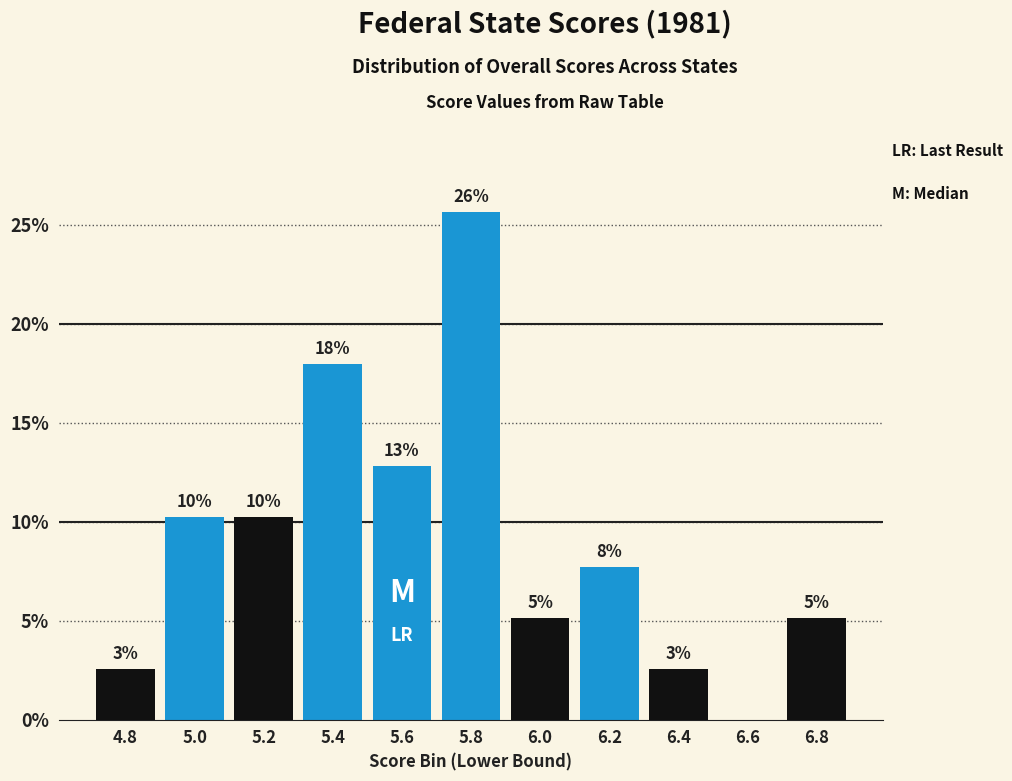

Are the bars horizontal?

No